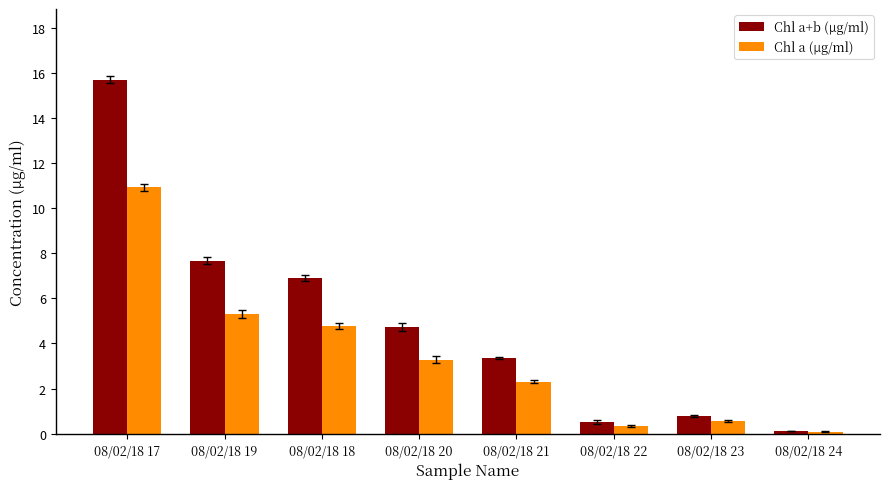

Reading left to right, list all the values displayed in this chart.

Chl a+b (µg/ml): 15.7	7.7	6.9	4.7	3.4	0.5	0.8	0.1
Chl a (µg/ml): 10.9	5.3	4.8	3.3	2.3	0.3	0.5	0.1